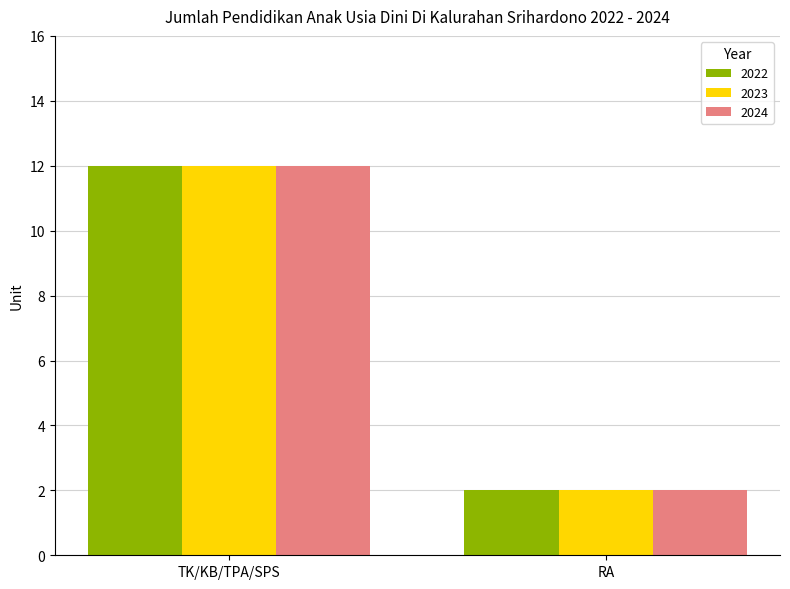

What is the total value across all series at TK/KB/TPA/SPS?

36